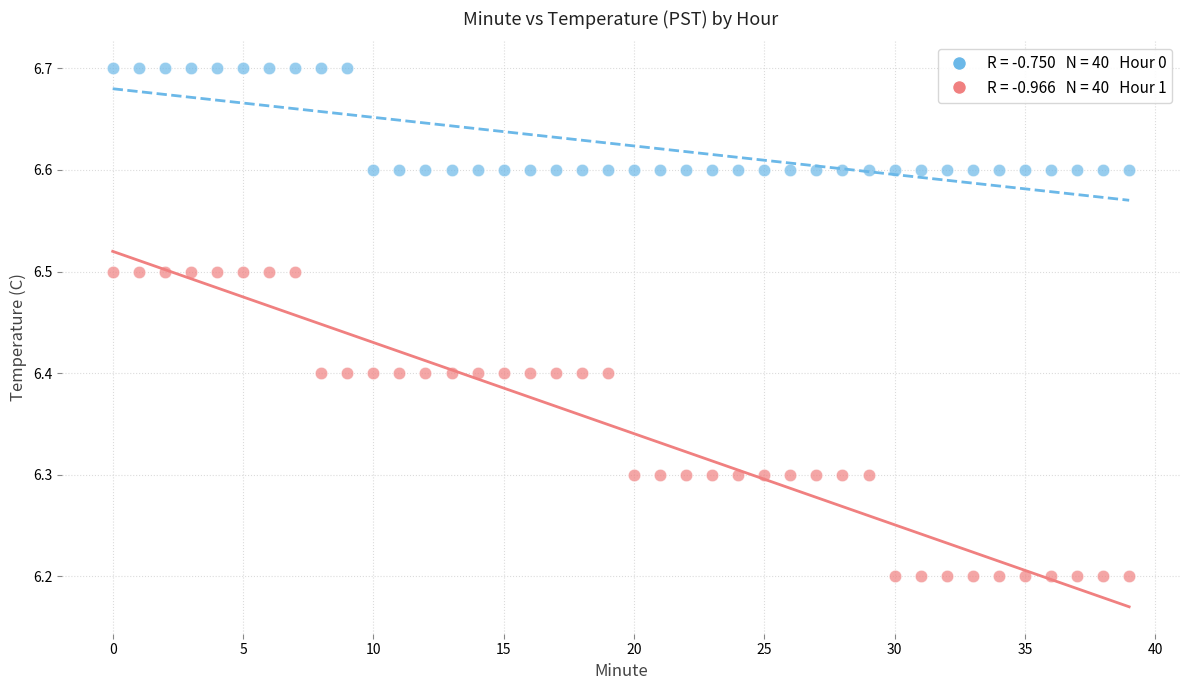

Across all data points, what is the range of Y values (max minus min)?

0.5